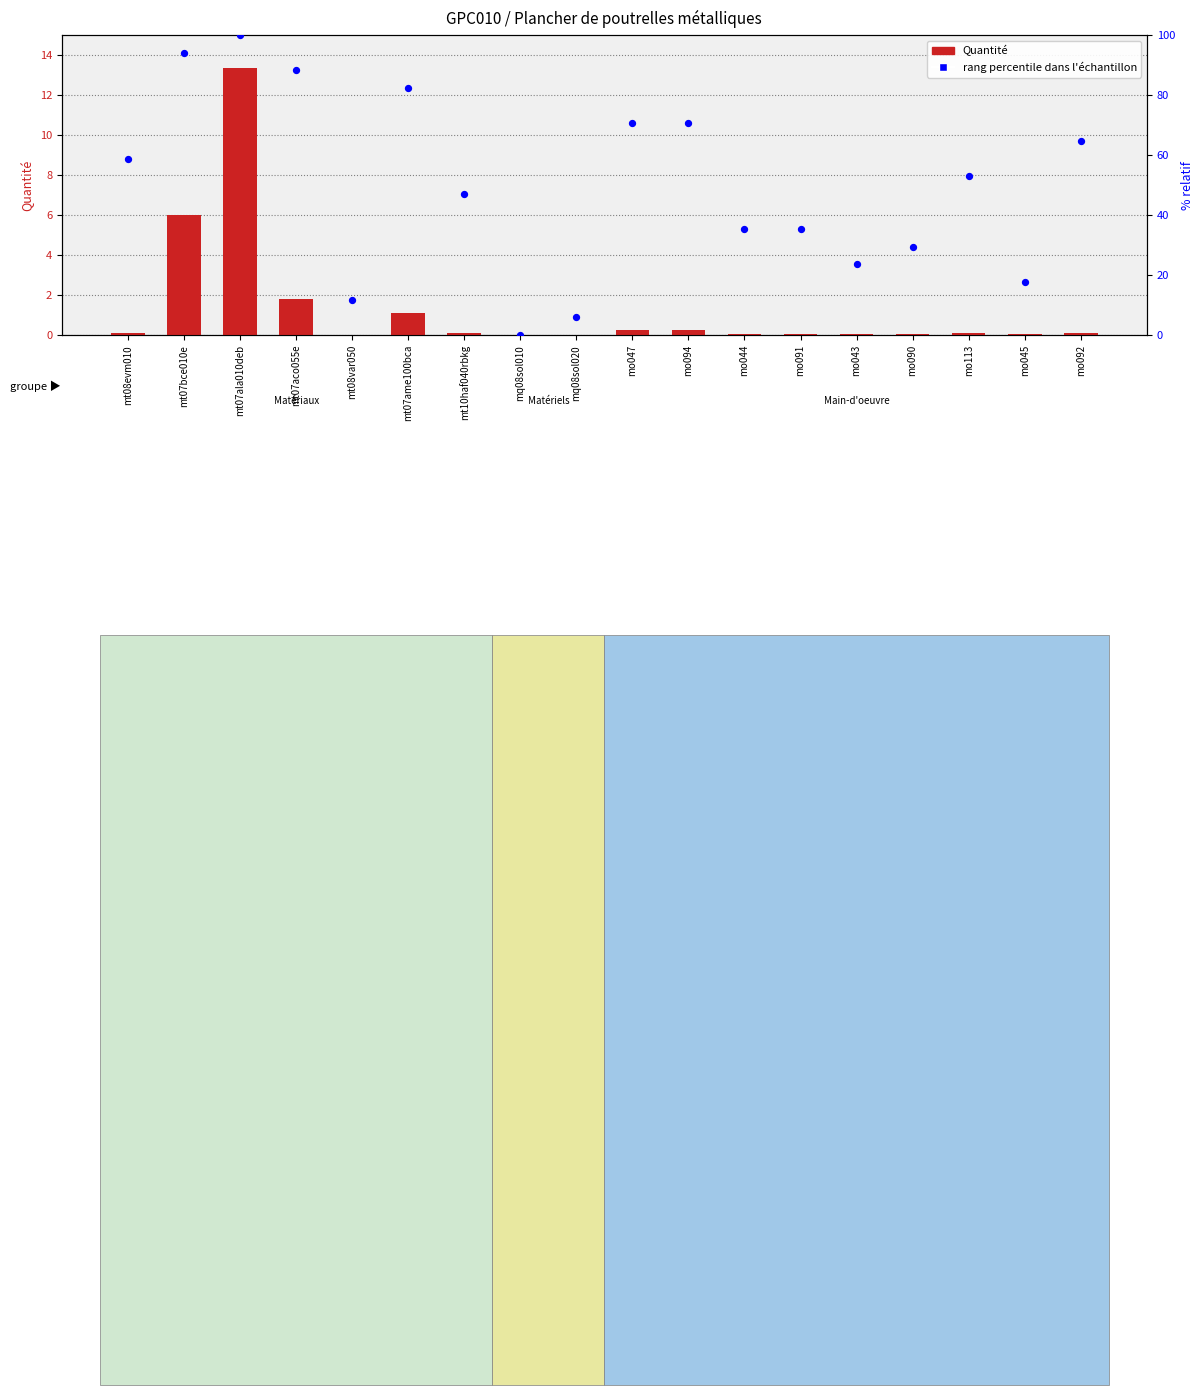

At which category is the sum across all series the highest?

mt07ala010deb